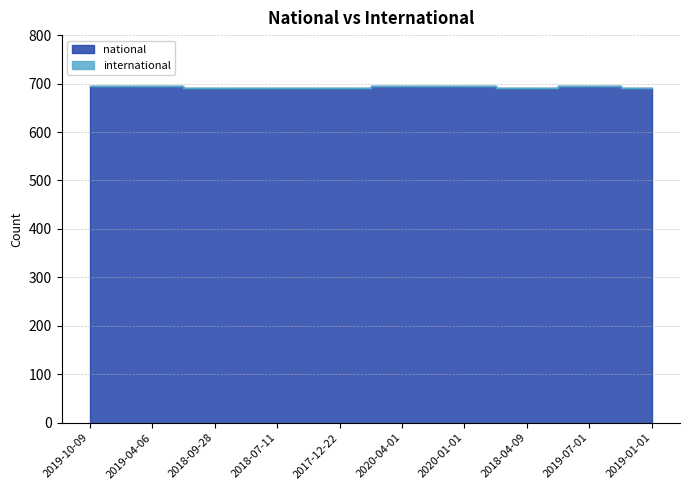

Which label corresponds to the smallest value in the chart?

2018-09-28